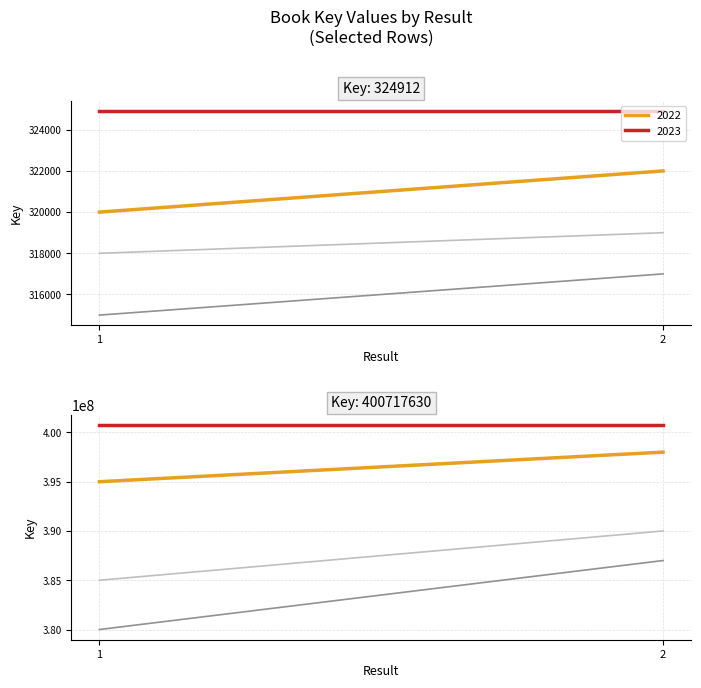

What is the smallest value displayed?

380000000